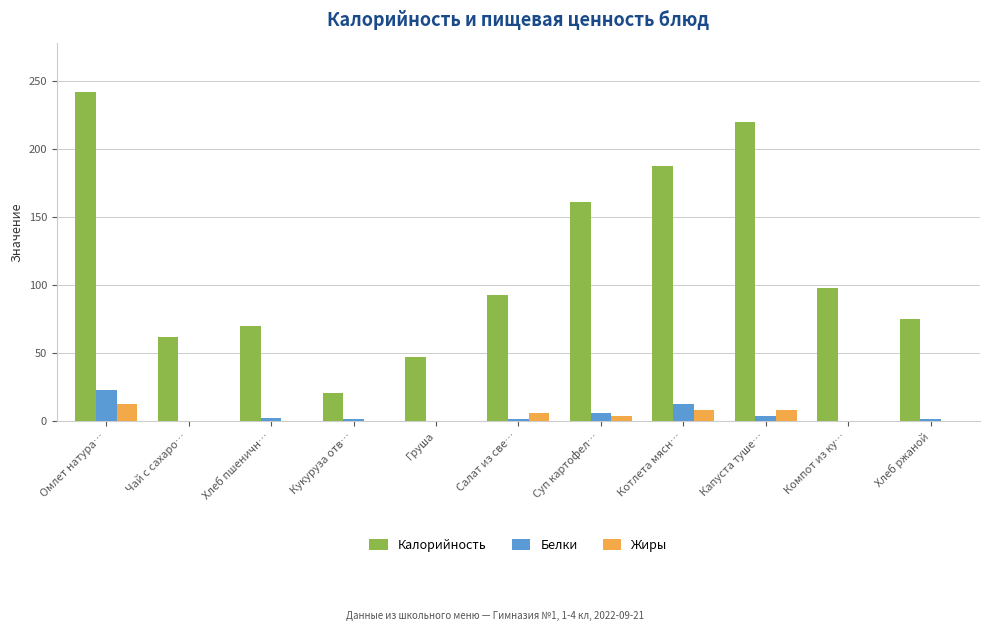

Which series has the largest total across all categories?

Калорийность